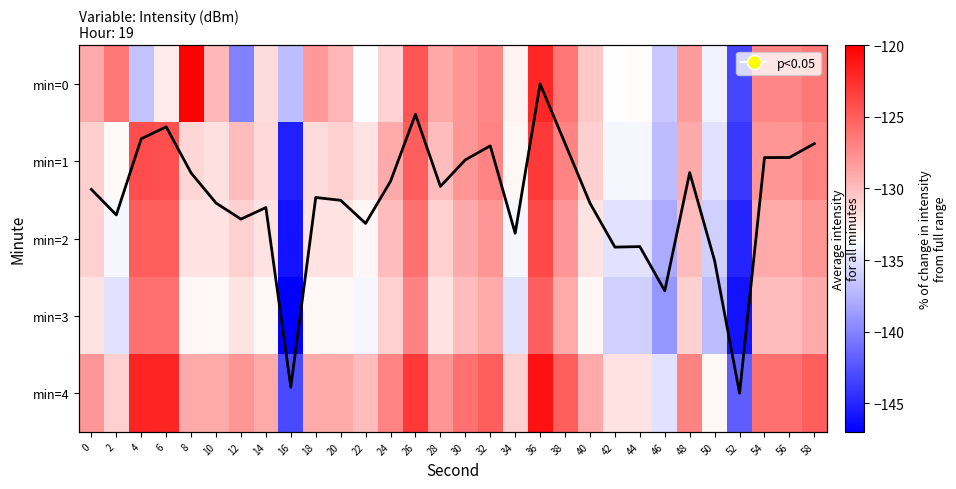

Count the number of data series in this chart.

6